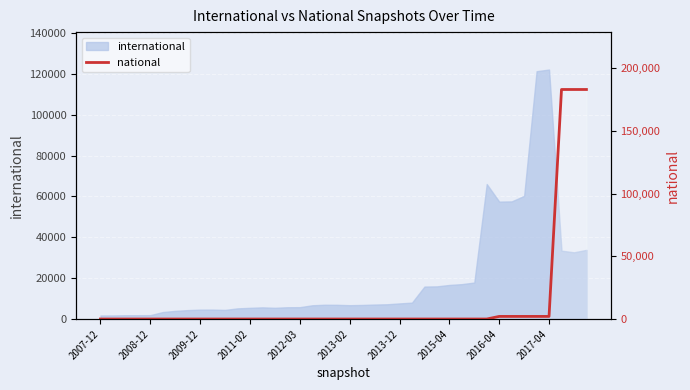

What position from the right is 35?

5